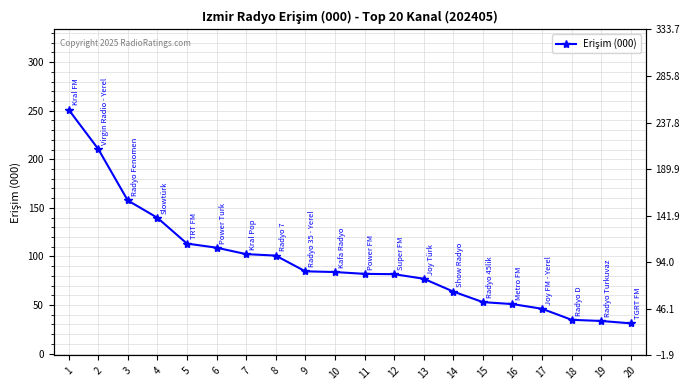

Which label corresponds to the largest value in the chart?

1